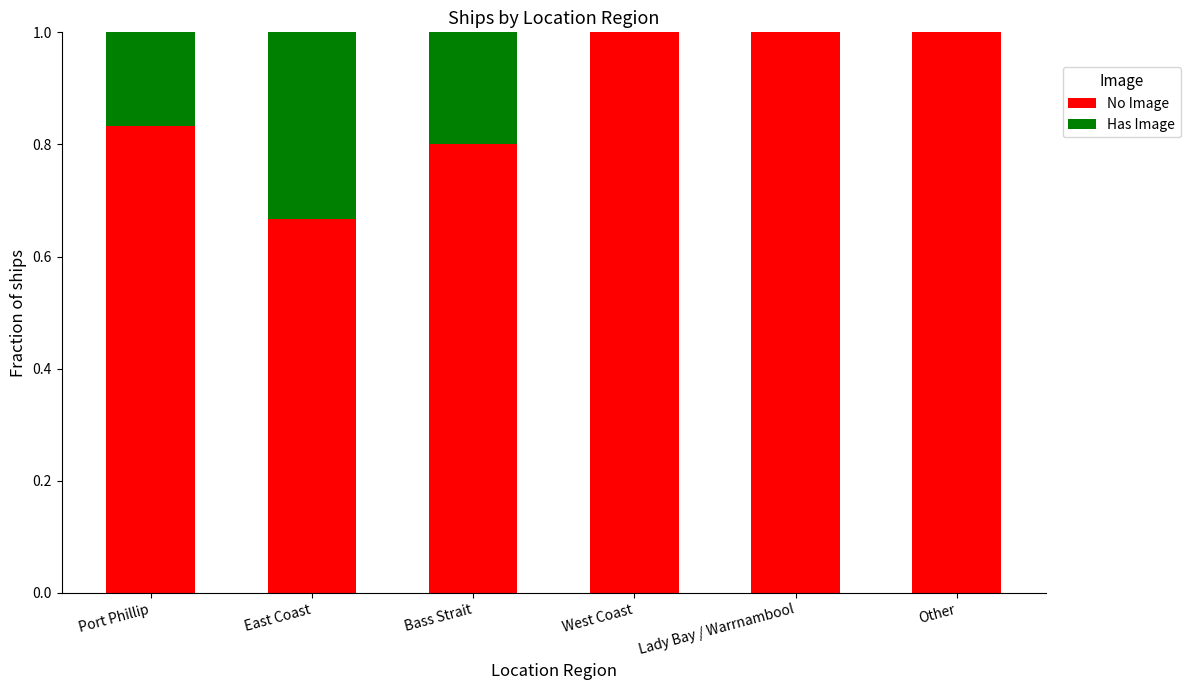

Does the chart contain stacked bars?

Yes